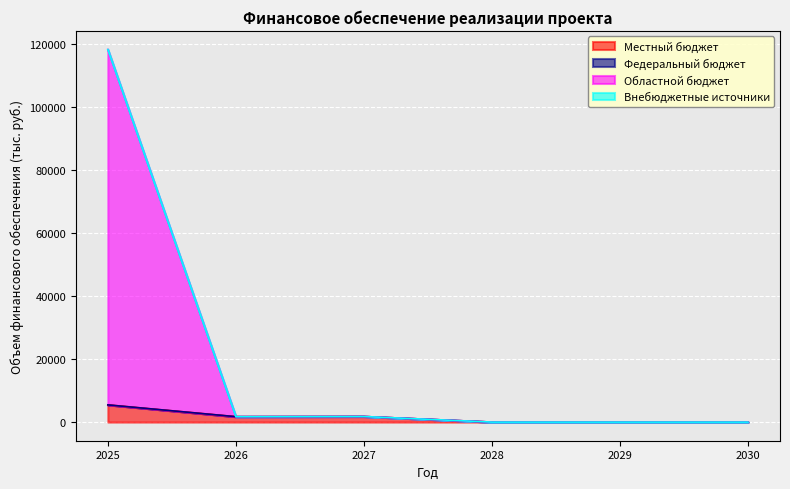

Does the chart display data point markers on the line(s)?

No